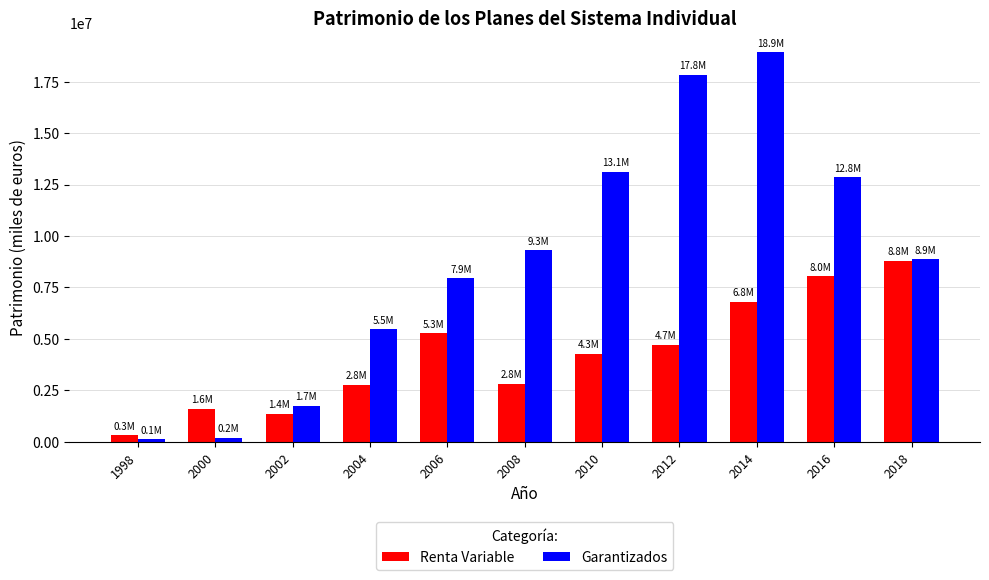

How many data points does each series have?

11